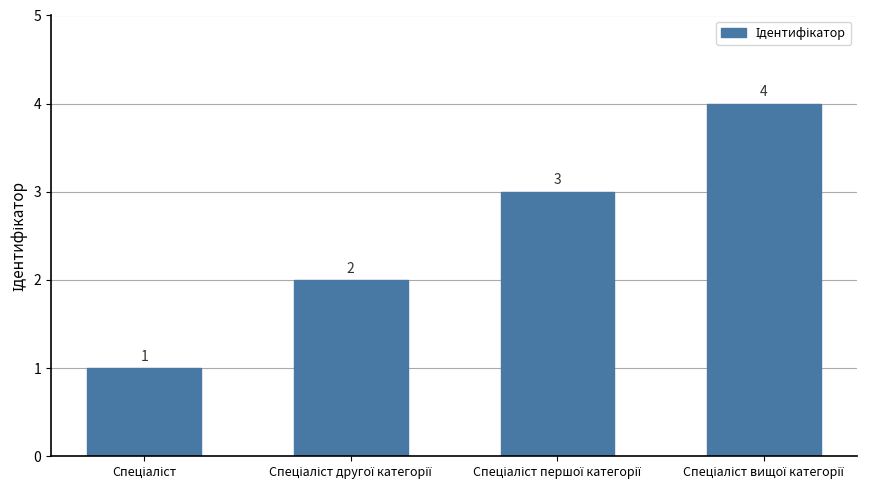

Count the values in the range 2 to 4.

3